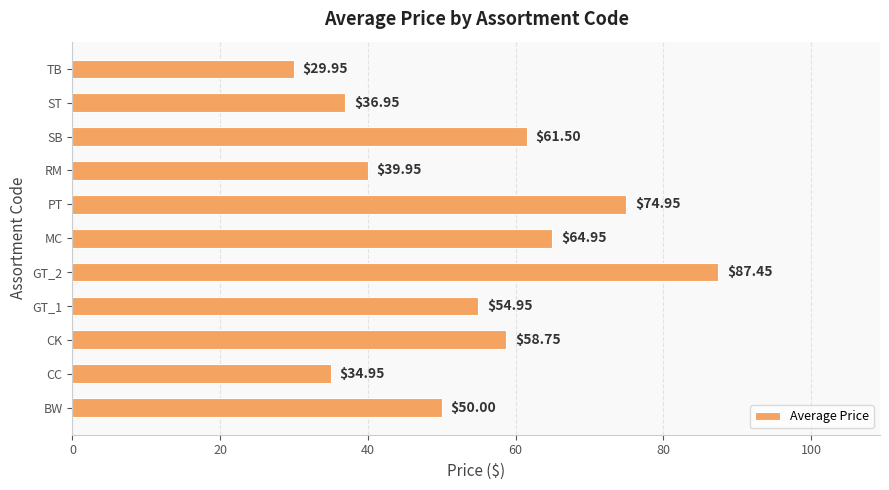

Rank the categories by value from highest to lowest.

GT_2, PT, MC, SB, CK, GT_1, BW, RM, ST, CC, TB